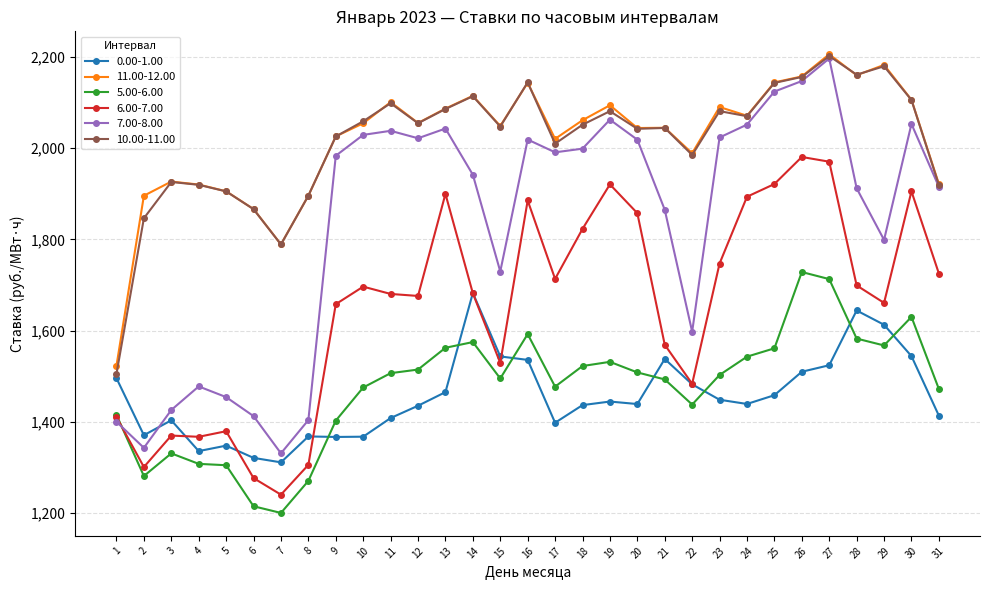

What is the difference between the 5.00-6.00 values at 23 and 17?

25.6